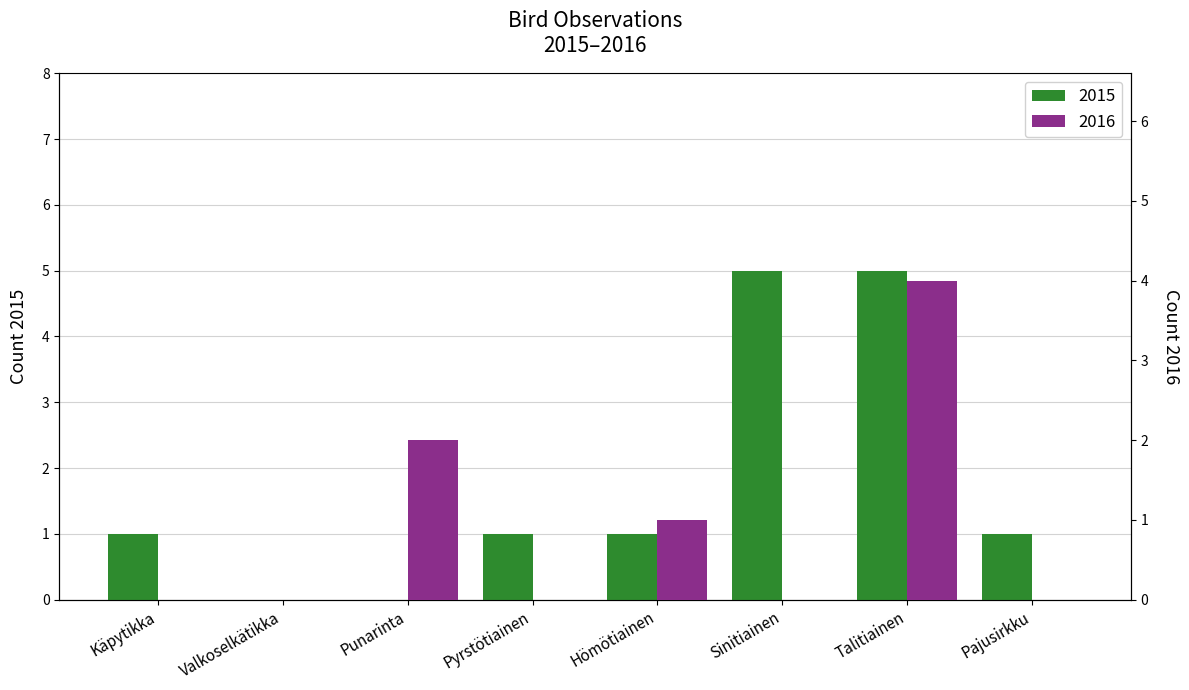

What is the maximum value for 2016?

4